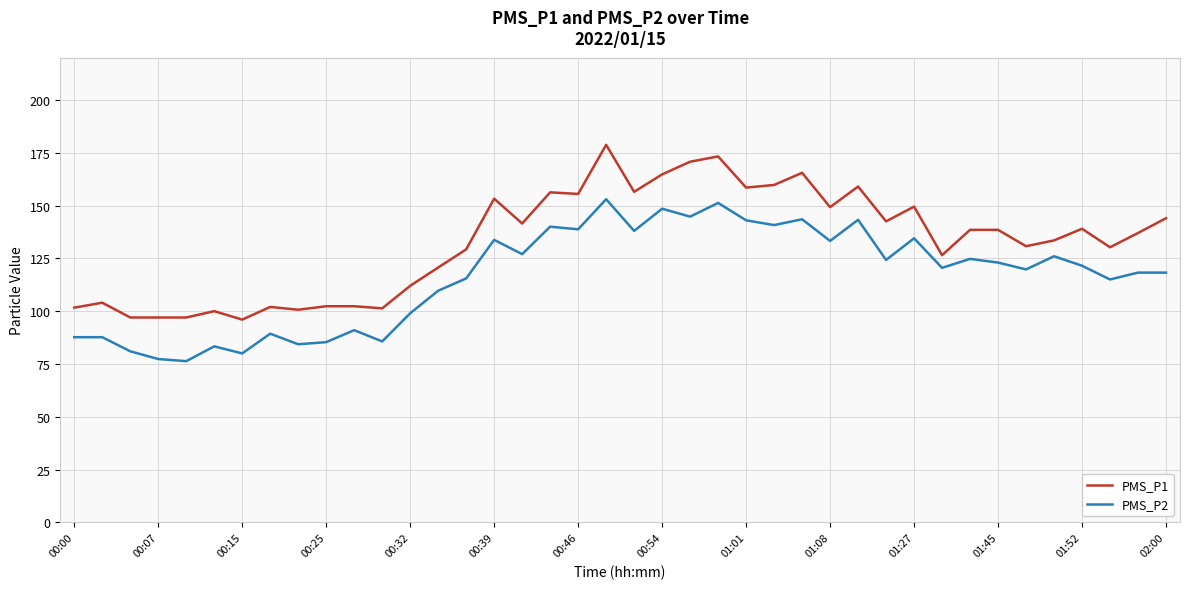

Which series has the widest spread of values?

PMS_P1